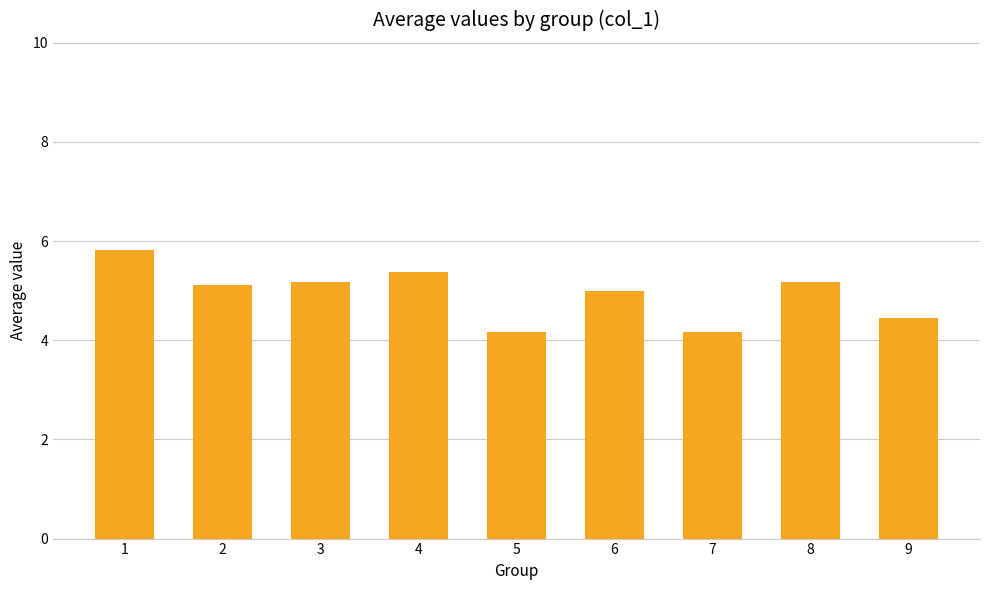

What is the average value?

4.9